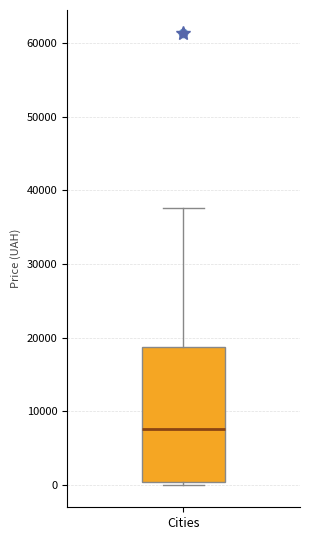

Read this box plot against the y-axis: the position of the median line, the range covered by the box, and the ends of both whiskers. The values are not printed on the chart, so give them approximately, as read against the axis.

median 8000, box 0 to 19000, whiskers 0 (just below the box's lower edge) to 38000